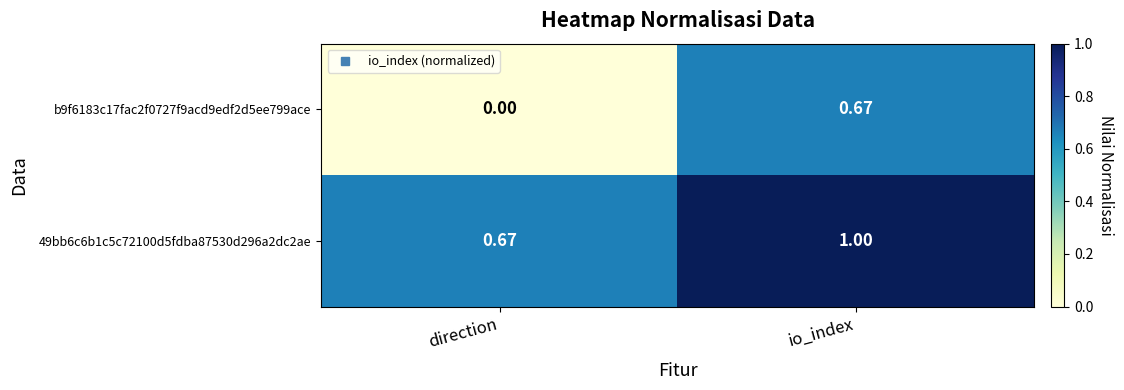

Where is b9f6183c17fac2f0727f9acd9edf2d5ee799ace nearest to the value 0?

direction